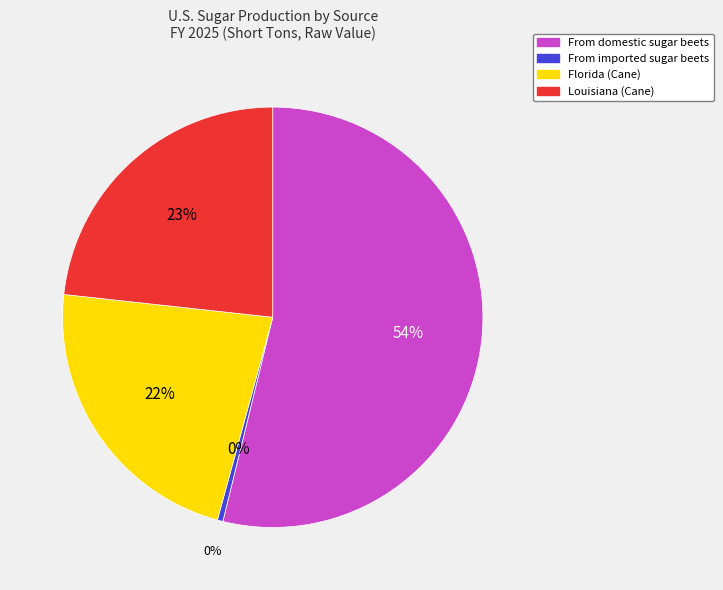

Approximately how many times larger is the value at From domestic sugar beets compared to Louisiana (Cane)?

2.3